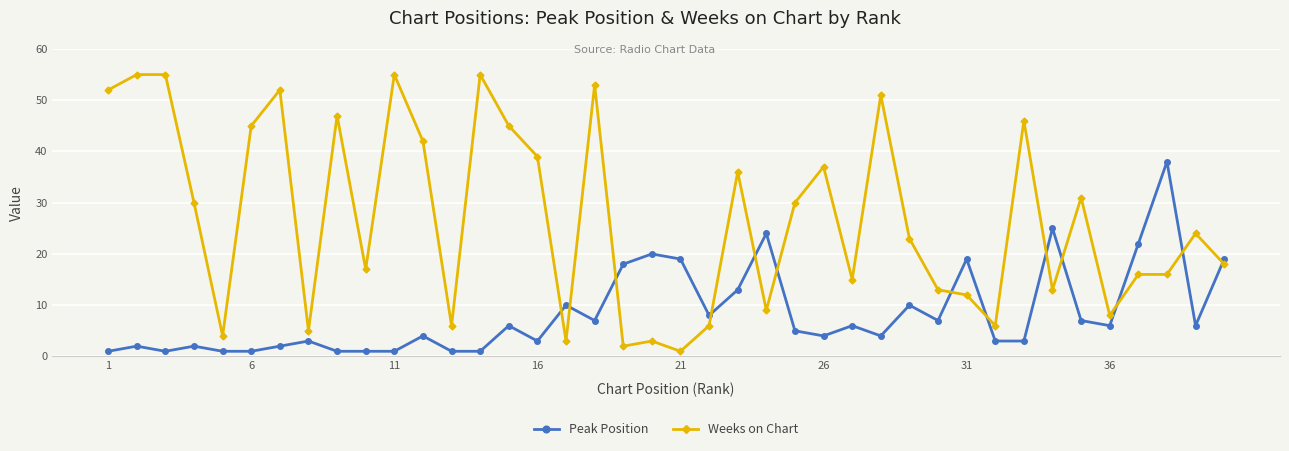

Which series has the largest total across all categories?

Weeks on Chart